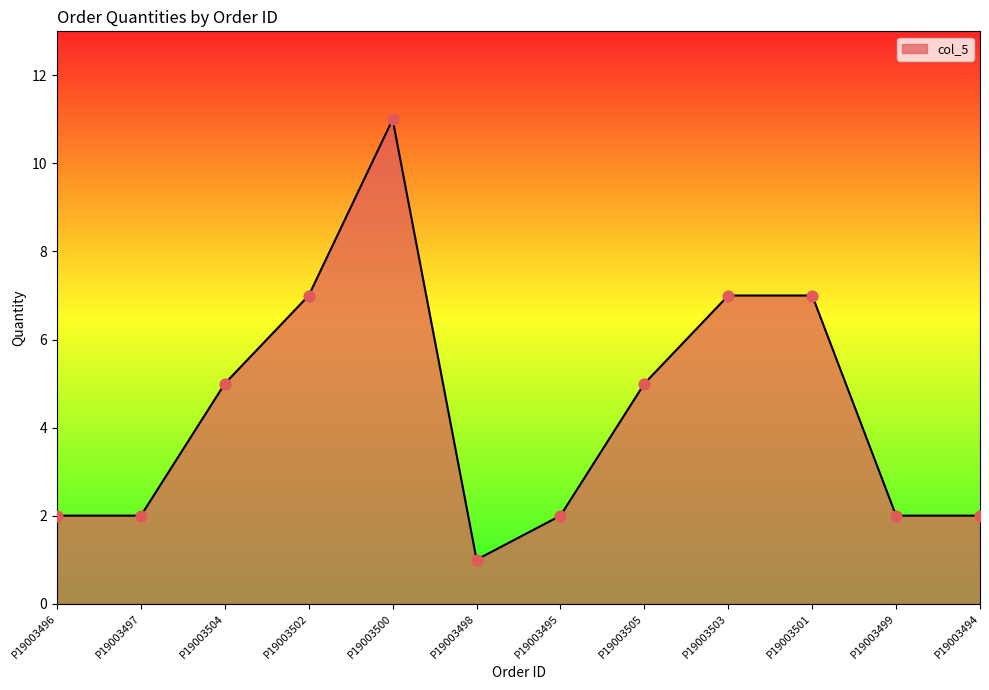

Which has a higher value, P19003503 or P19003498?

P19003503